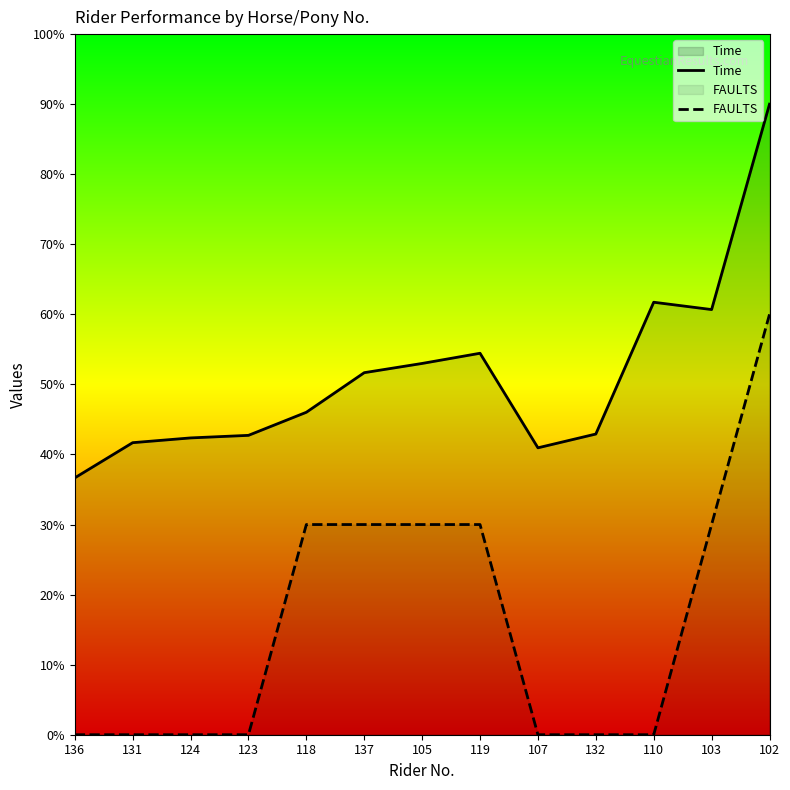

Which series has the widest spread of values?

FAULTS